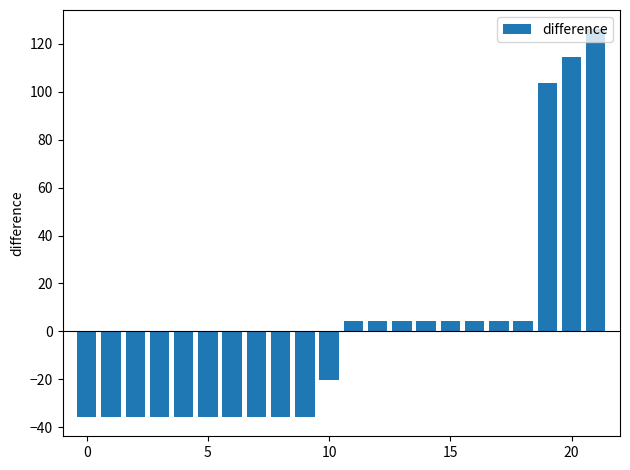

What is the smallest value displayed?

-35.7